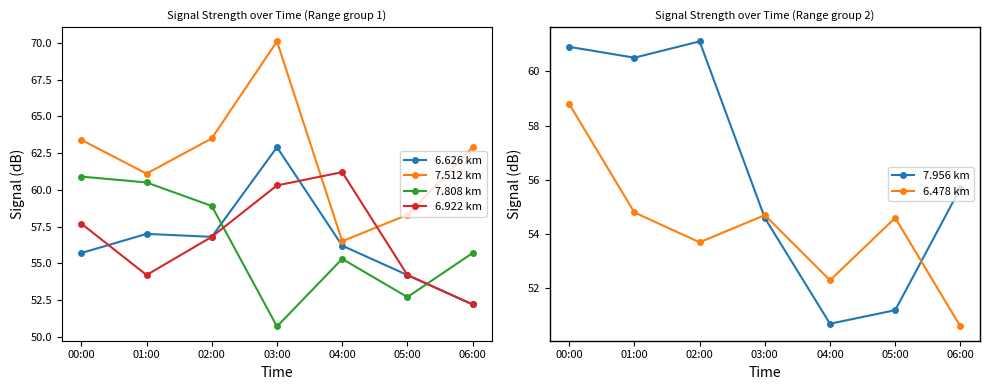

Between which two adjacent categories do 6.478 km and 6.626 km first intersect?

00:00 and 01:00